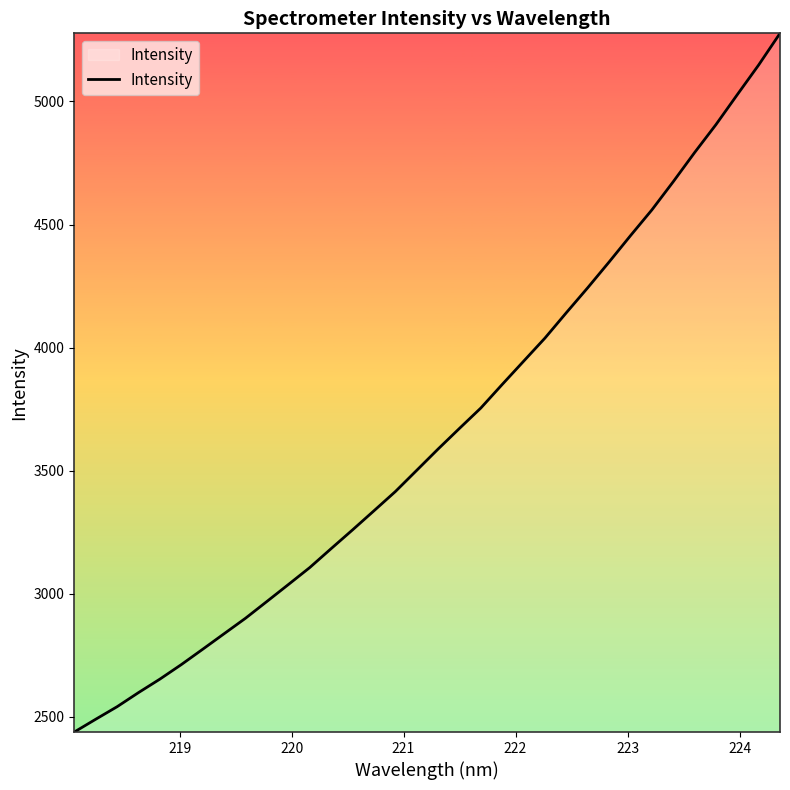

What is the difference between the maximum and minimum values?

2837.5